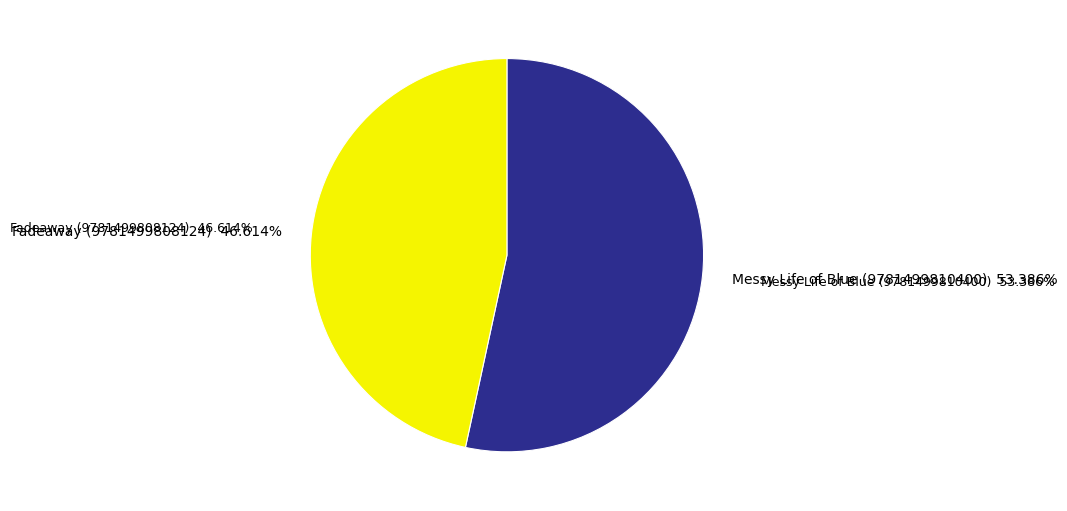

Does Messy Life of Blue (9781499810400) represent more than half of the total?

Yes